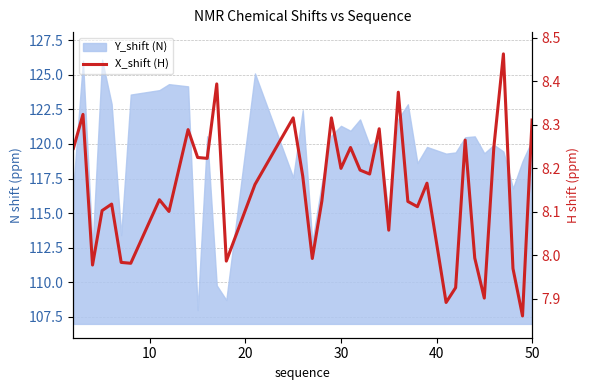

What is the value of the 22nd point from the left?

8.2